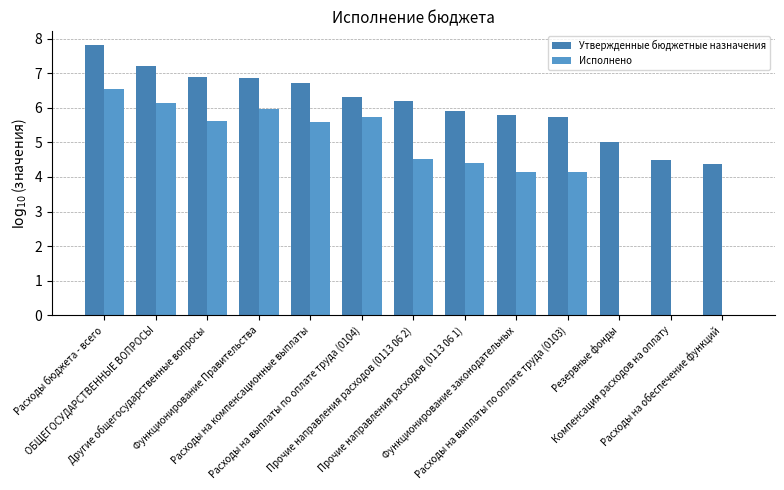

Reading left to right, list all the values displayed in this chart.

Утвержденные бюджетные назначения: 7.8	7.2	6.9	6.9	6.7	6.3	6.2	5.9	5.8	5.7	5.0	4.5	4.4
Исполнено: 6.5	6.1	5.6	6.0	5.6	5.7	4.5	4.4	4.1	4.1	0.0	0.0	0.0